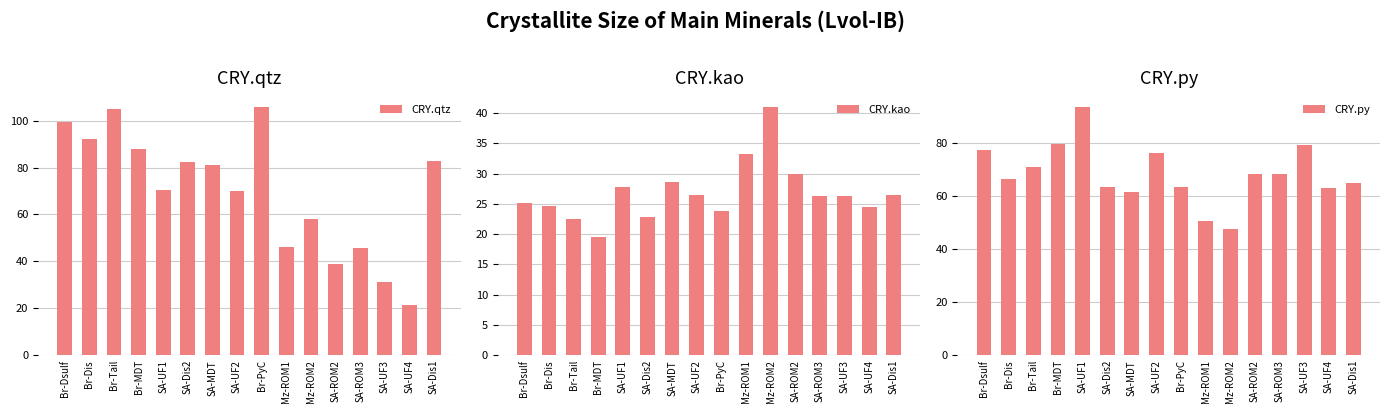

What is the minimum value shown in the chart?

19.5